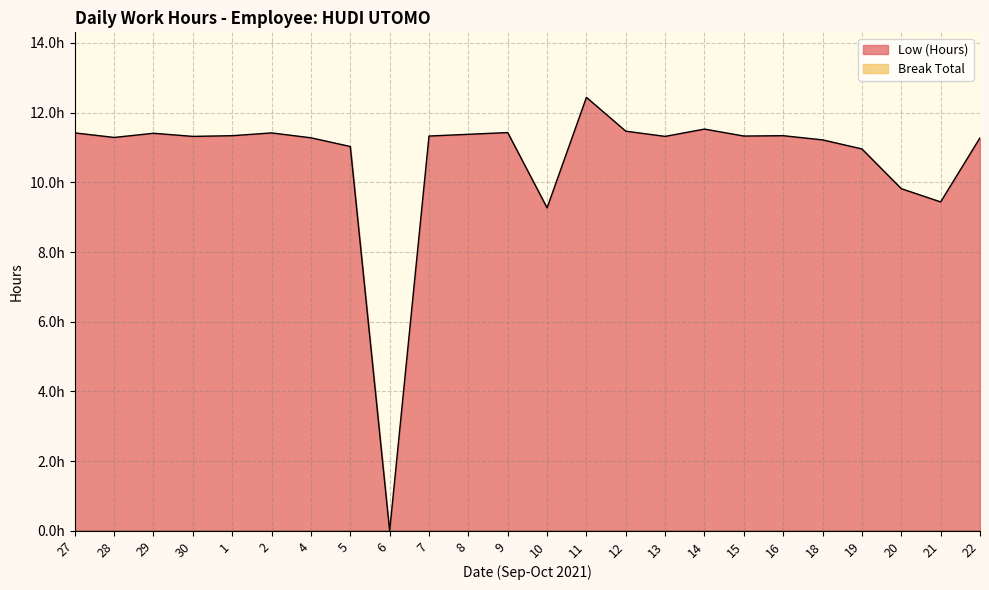

What is the ratio of the value at 4 to the value at 19?

1.0